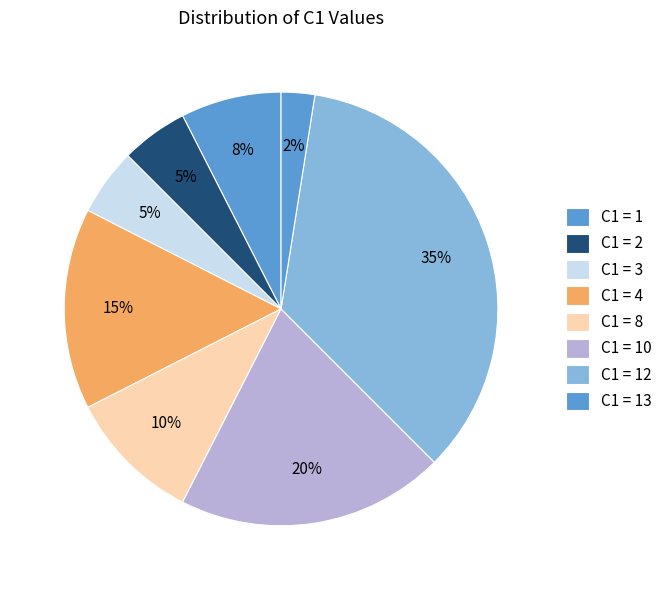

How many segments does this pie chart have?

8